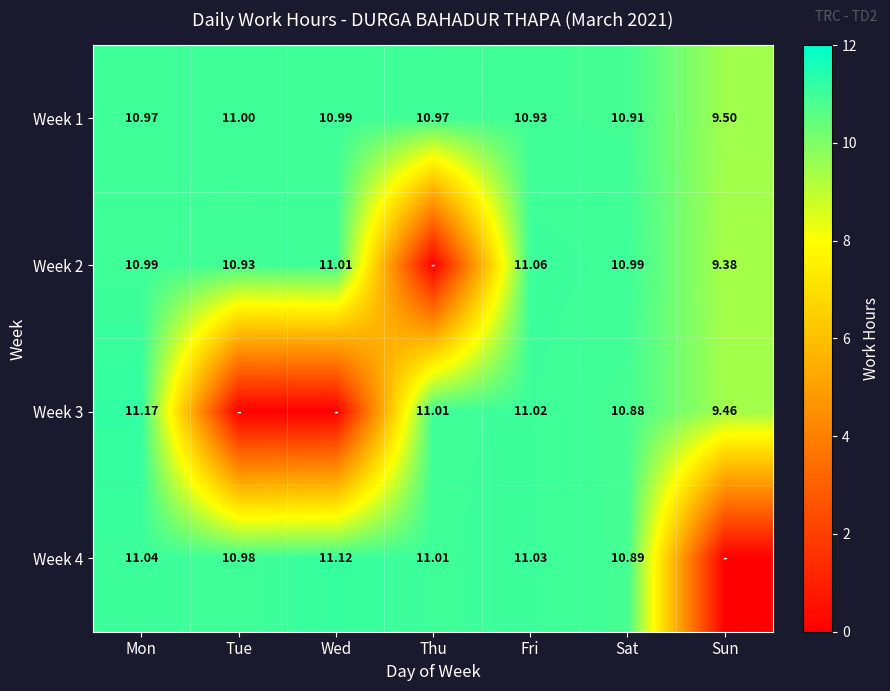

Is the value of Week 2 at Mon greater than the value of Week 1 at Mon?

Yes